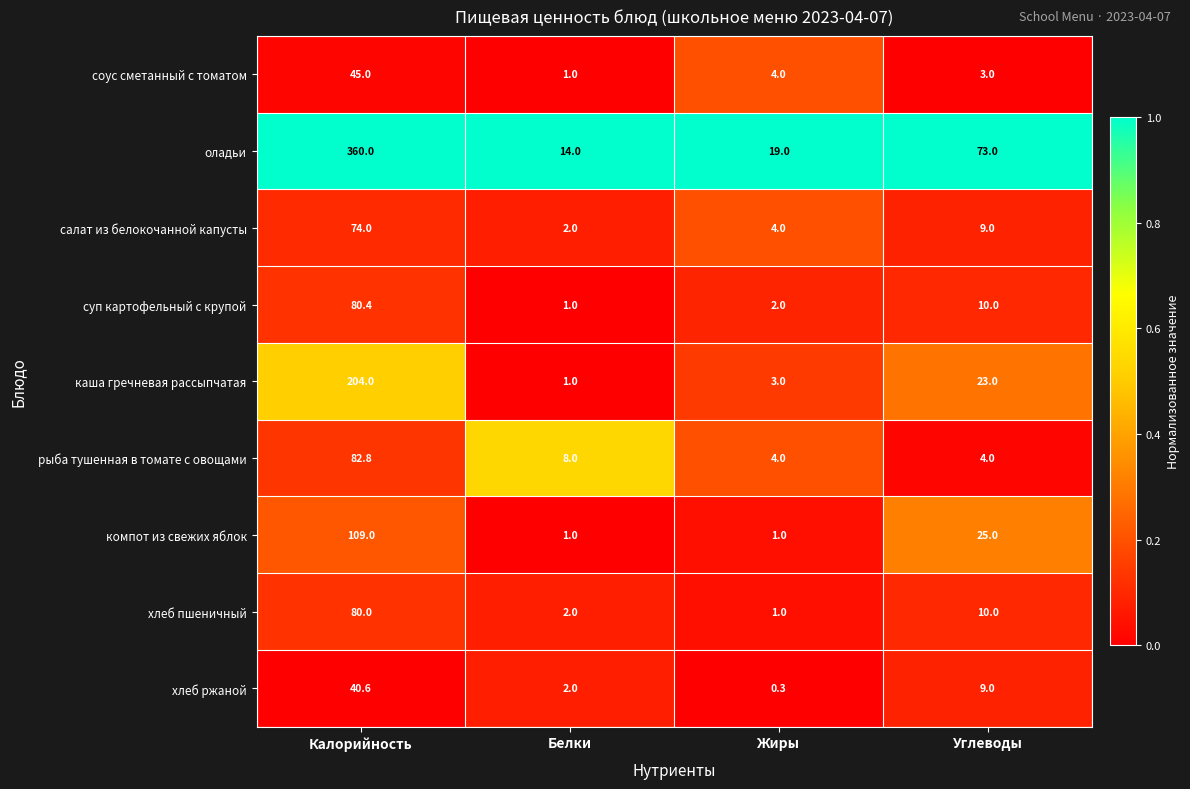

Between Калорийность and Углеводы, which series saw the biggest shift?

оладьи